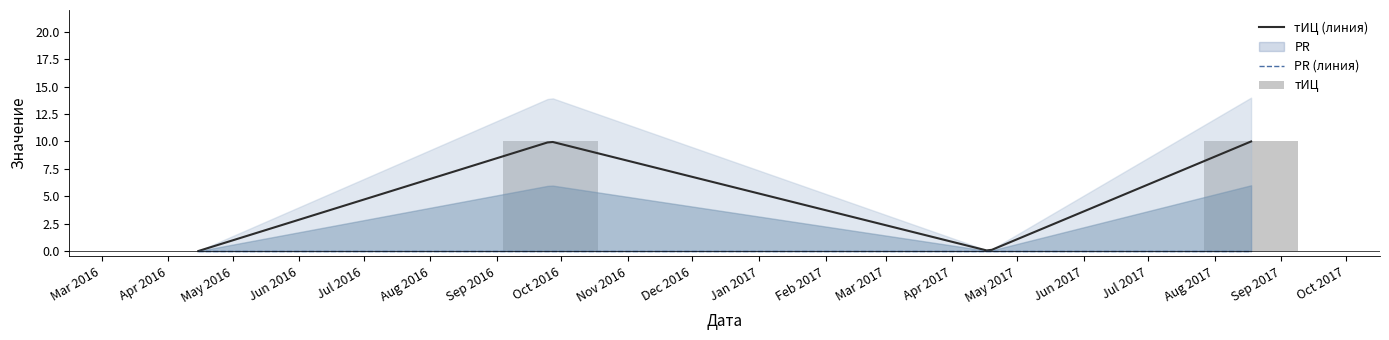

What is the change in value from 2016-04-15 to 2017-08-18?

+10